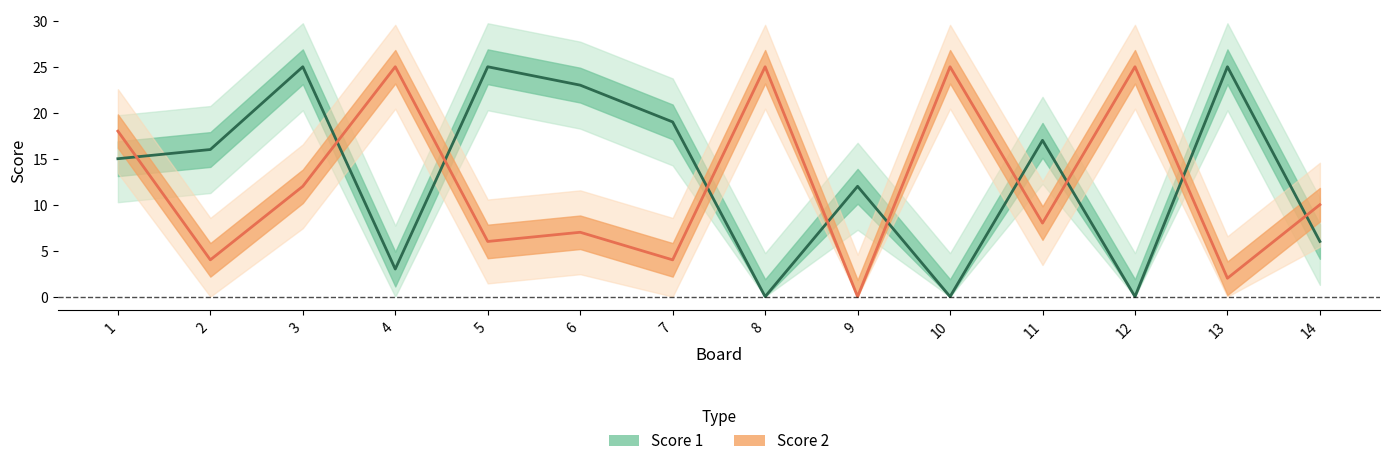

What is the highest value of the Score 2 series?

25